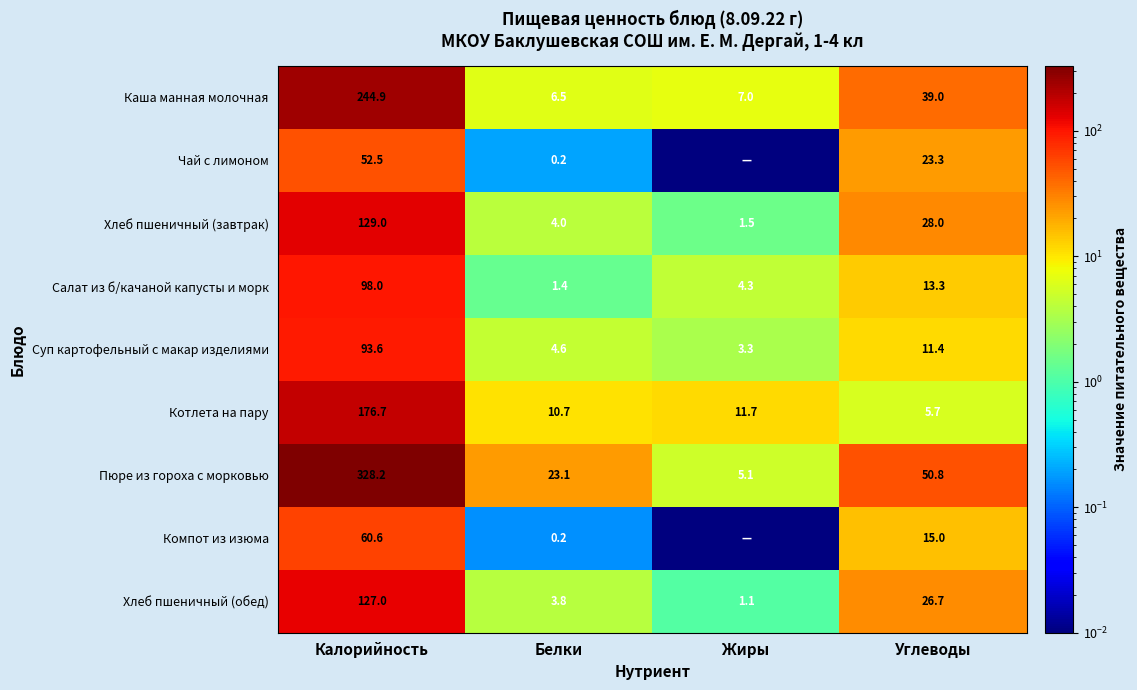

What is the spread (max minus min) of values at Углеводы?

45.1